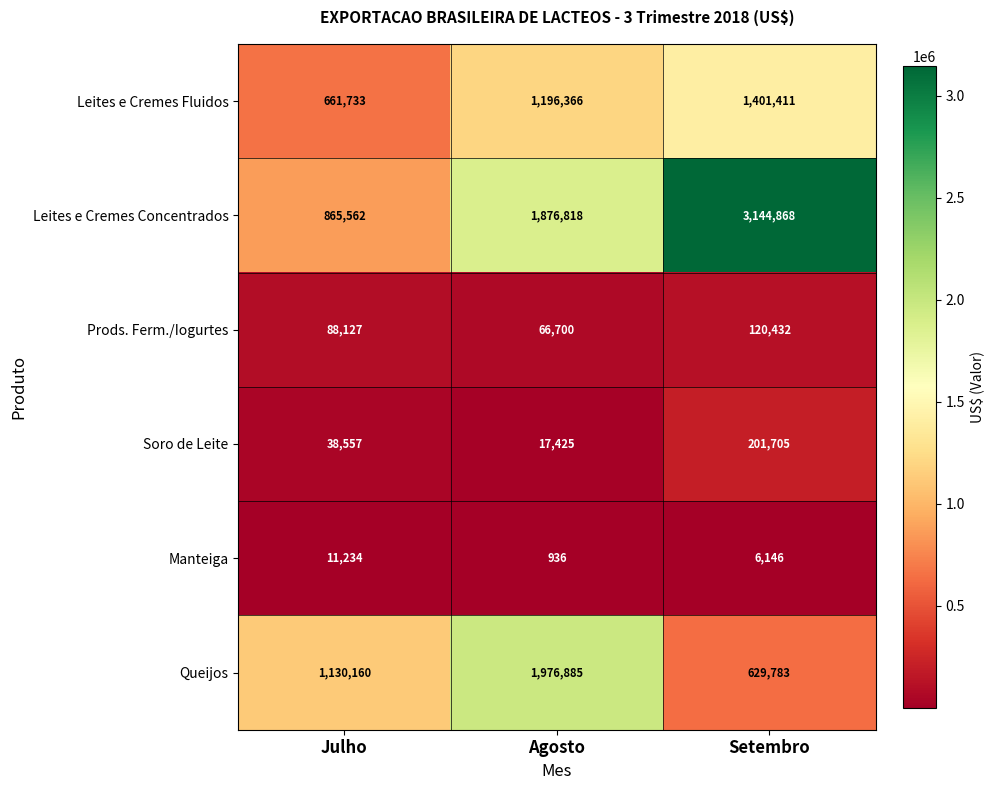

Which series changed the most between Agosto and Setembro?

Queijos